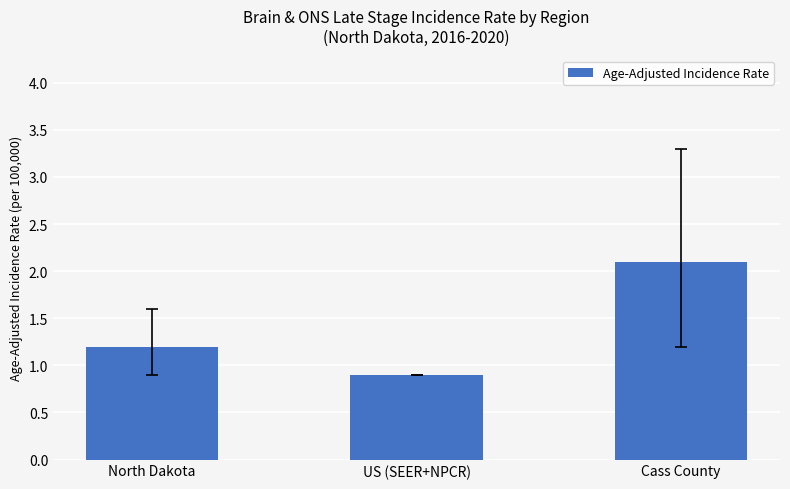

The chart shows a value of 1.3 at Cass County. True or false?

False